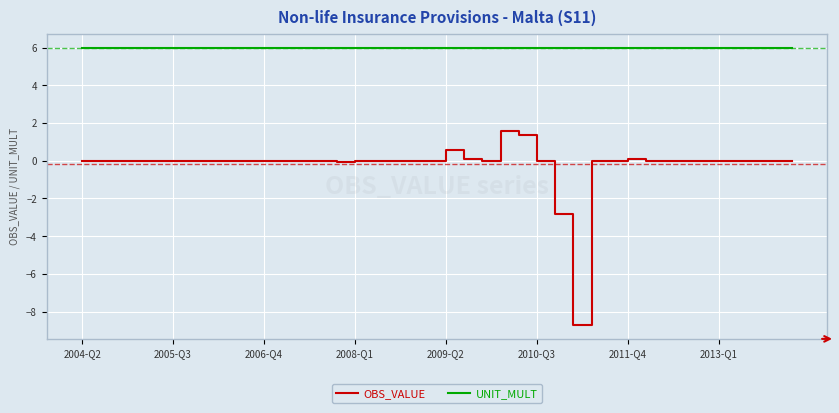

Which series has the largest total across all categories?

UNIT_MULT